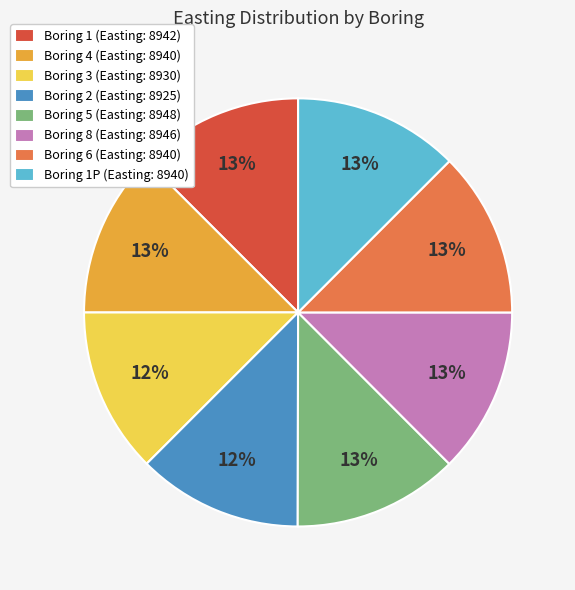

What percentage is the Boring 1P (Easting: 8940) slice, to the nearest percent?

13%